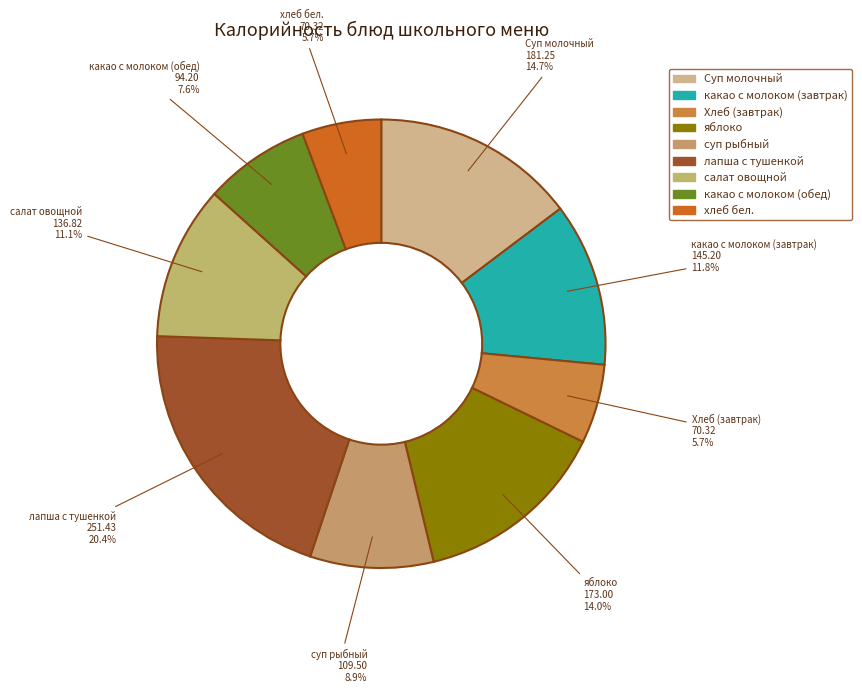

Is there a majority slice in this chart?

No